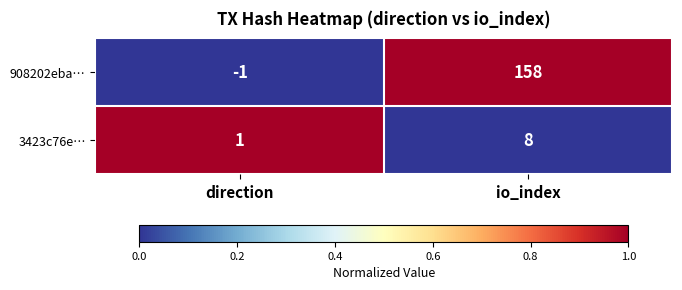

Is it true that 908202eba… equals 158 at io_index?

True